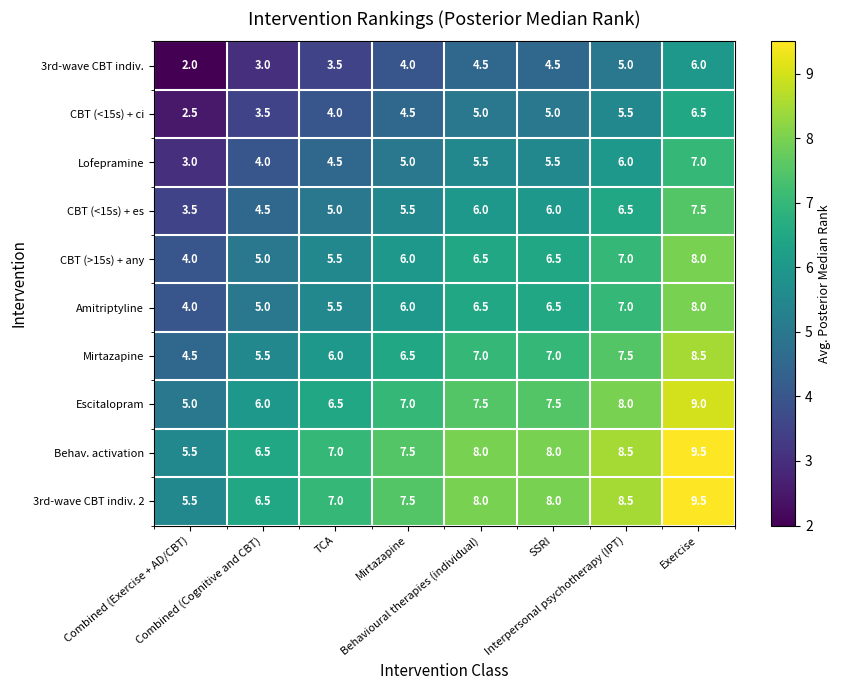

What is the difference between the maximum and minimum values in the Amitriptyline series?

4.0